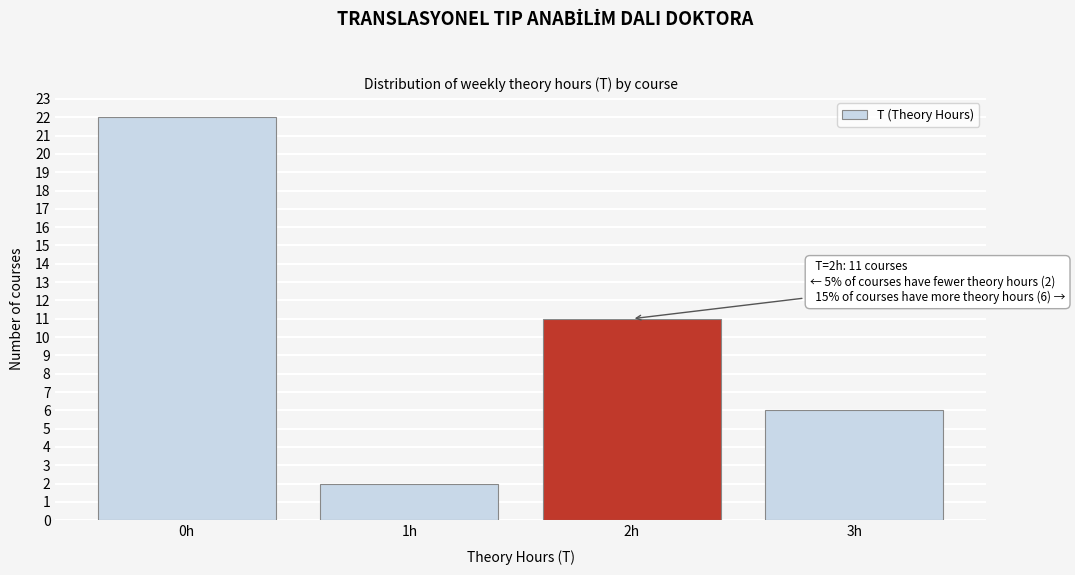

Reading right to left, transcribe all the data shown in this chart.

3h=6	2h=11	1h=2	0h=22